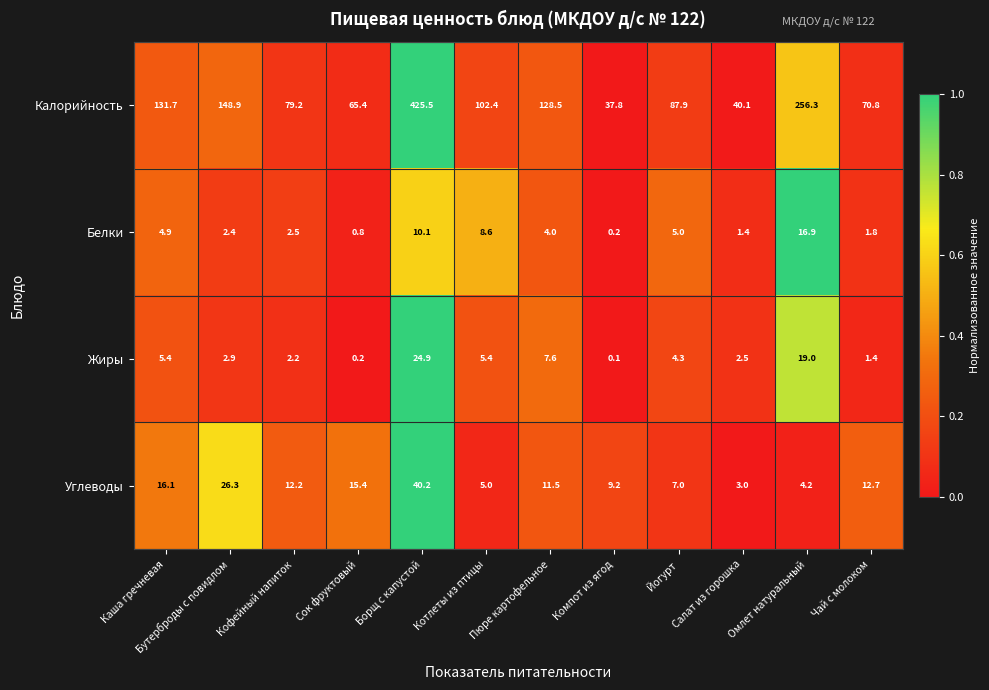

At Пюре картофельное, list the series in order from smallest to largest.

Белки, Жиры, Углеводы, Калорийность